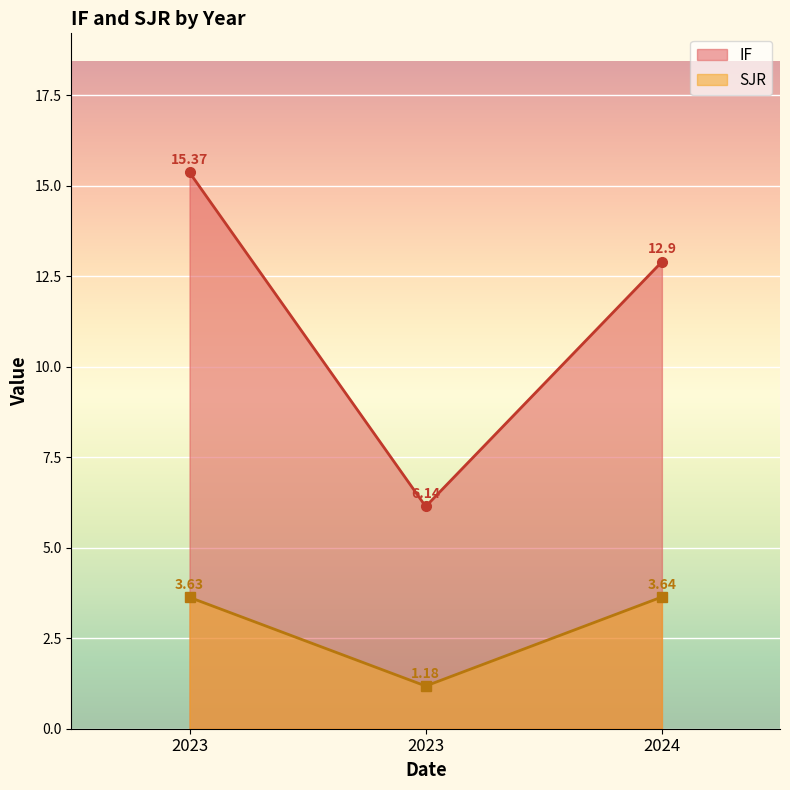

Rank the series at 2023 from highest to lowest value.

IF, SJR